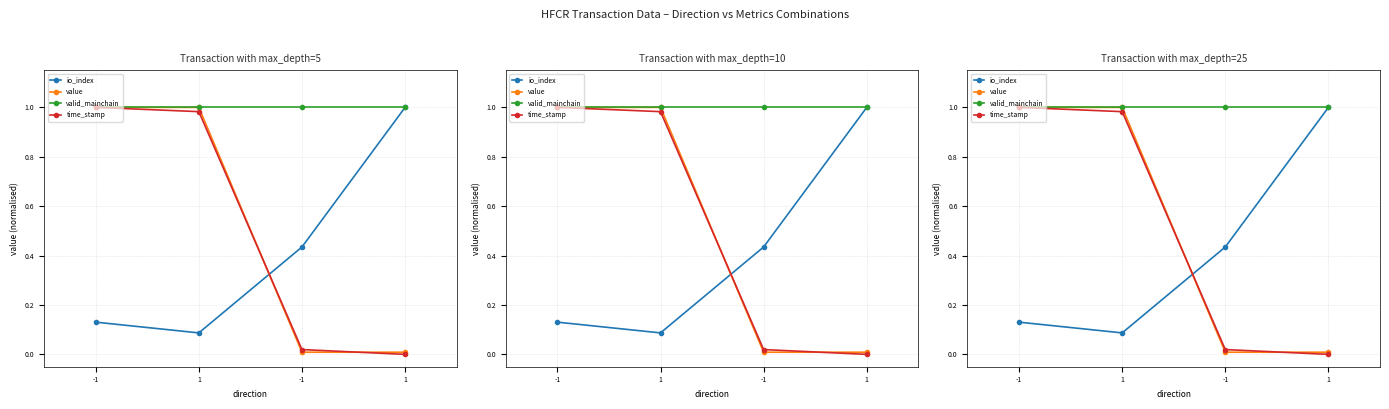

Does the chart have visible grid lines?

Yes